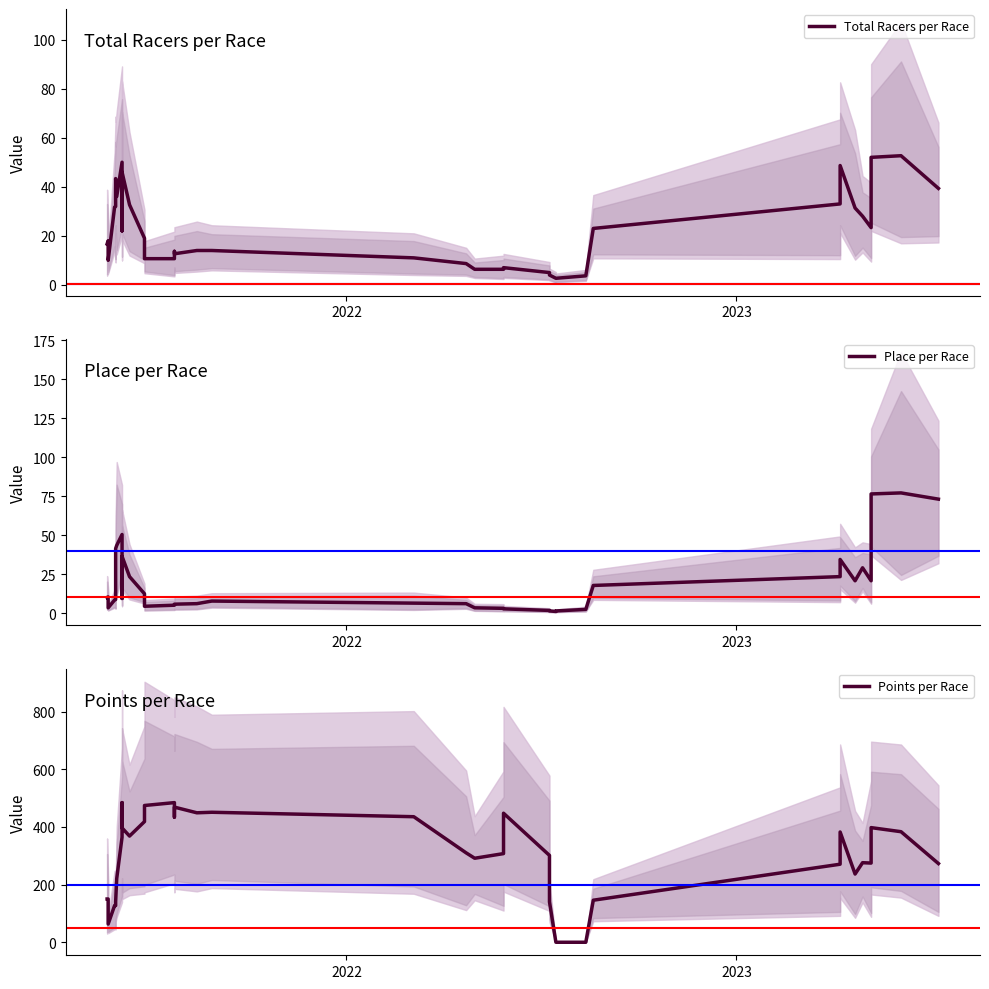

Which series has the widest spread of values?

Points per Race